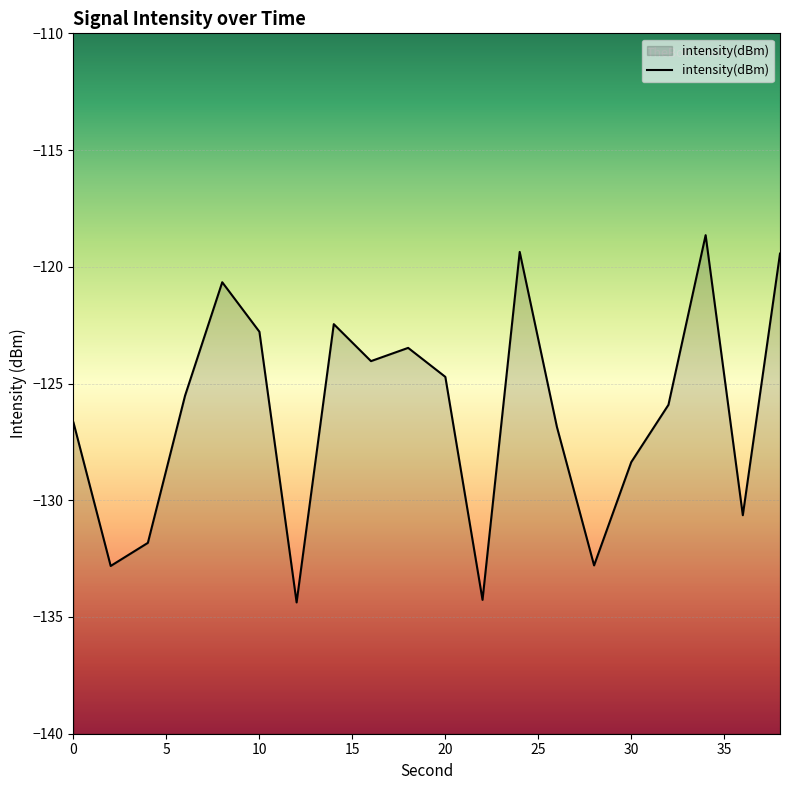

Reading right to left, list all the values displayed in this chart.

-119.4	-130.6	-118.6	-125.9	-128.4	-132.8	-126.9	-119.4	-134.3	-124.7	-123.5	-124.0	-122.5	-134.4	-122.8	-120.7	-125.5	-131.8	-132.8	-126.7